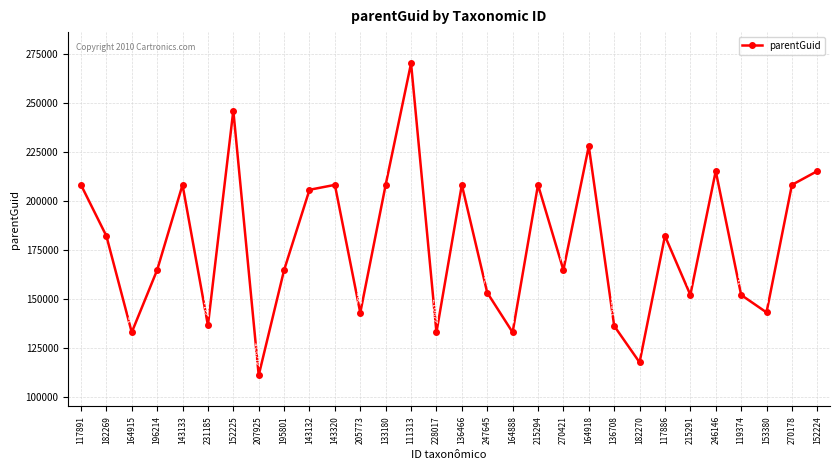

Reading right to left, extract all data points from this chart.

152224=215294	270178=208275	153380=143320	119374=152224	246146=215294	215291=152224	117886=182270	182270=117891	136708=136466	164918=228017	270421=164915	215294=208275	164888=133180	247645=153380	136466=208275	228017=133180	111313=270178	133180=208275	205773=143133	143320=208275	143132=205773	195801=164888	207925=111313	152225=246146	231185=136708	143133=208275	196214=164915	164915=133180	182269=182270	117891=208275